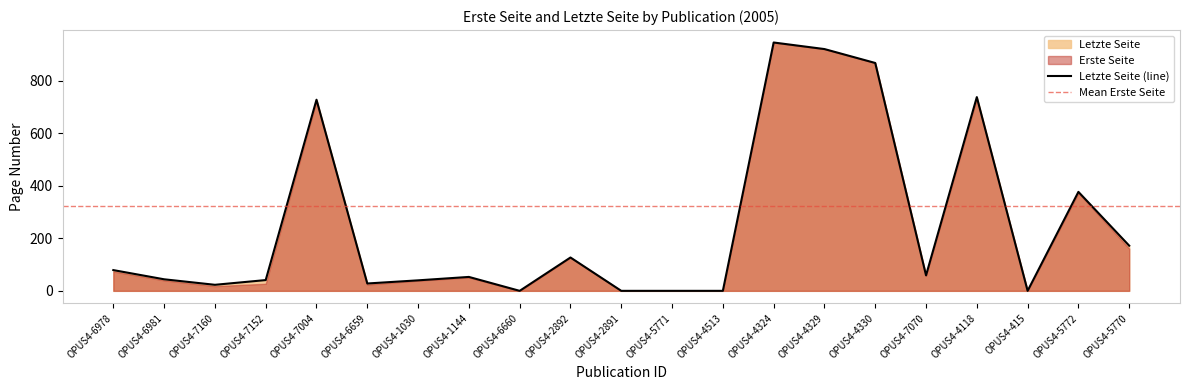

At which category does the chart reach its minimum across all series?

OPUS4-6660